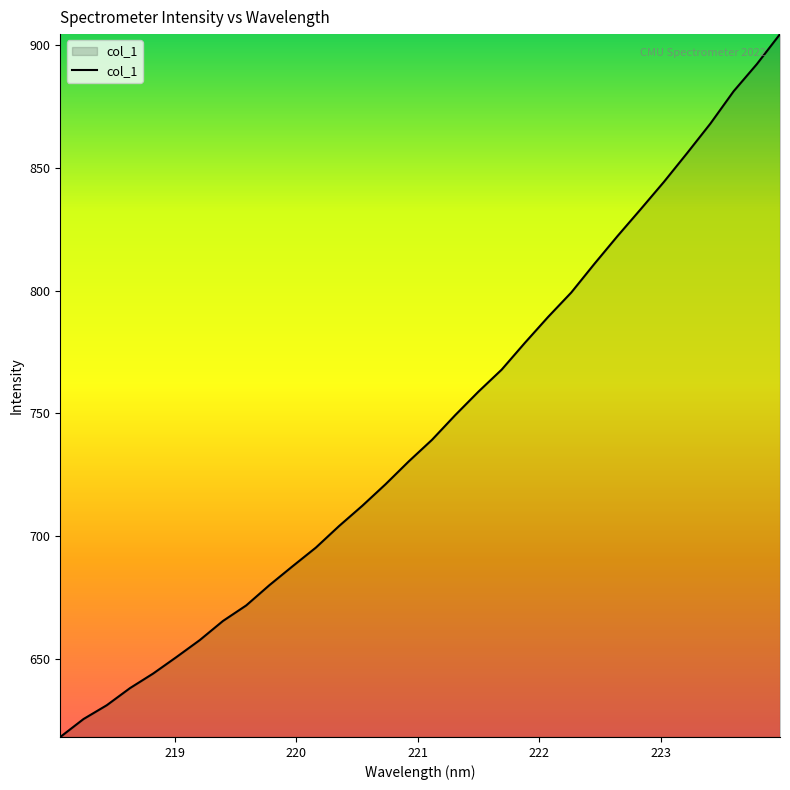

What is the smallest value displayed?

618.1